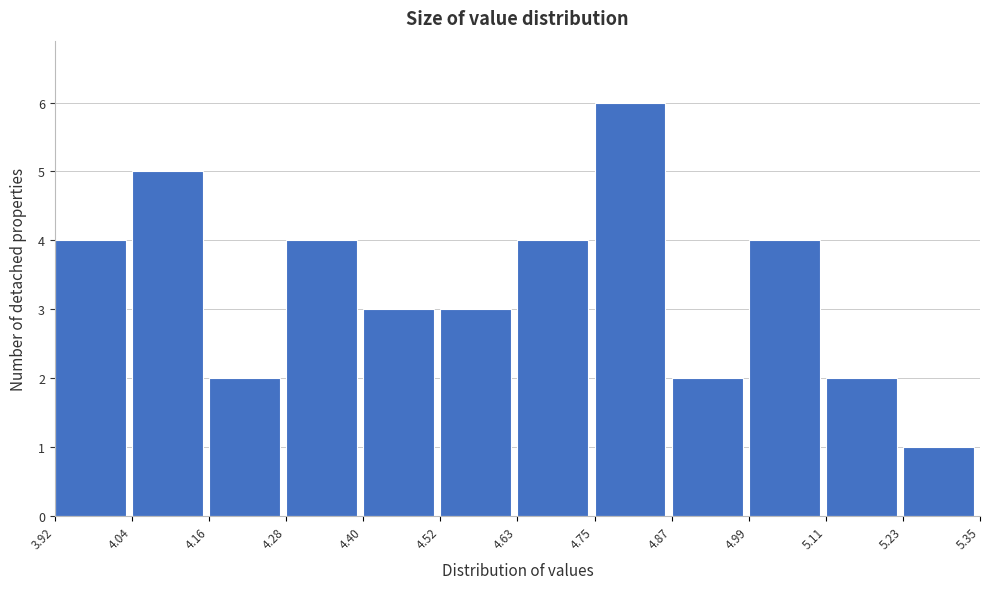

Reading left to right, list every bar in this chart as the range it spans on the x-axis followed by its height. The values are not printed on the chart, so give them approximately, as read against the axis.

3.92 to 4.04: 4
4.04 to 4.16: 5
4.16 to 4.28: 2
4.28 to 4.40: 4
4.40 to 4.52: 3
4.52 to 4.63: 3
4.63 to 4.75: 4
4.75 to 4.87: 6
4.87 to 4.99: 2
4.99 to 5.11: 4
5.11 to 5.23: 2
5.23 to 5.35: 1